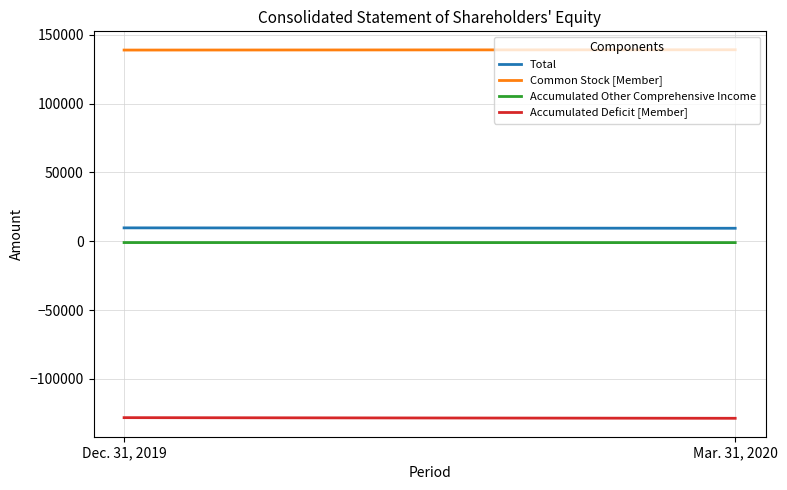

Rank the categories by Accumulated Other Comprehensive Income value from lowest to highest.

Mar. 31, 2020, Dec. 31, 2019